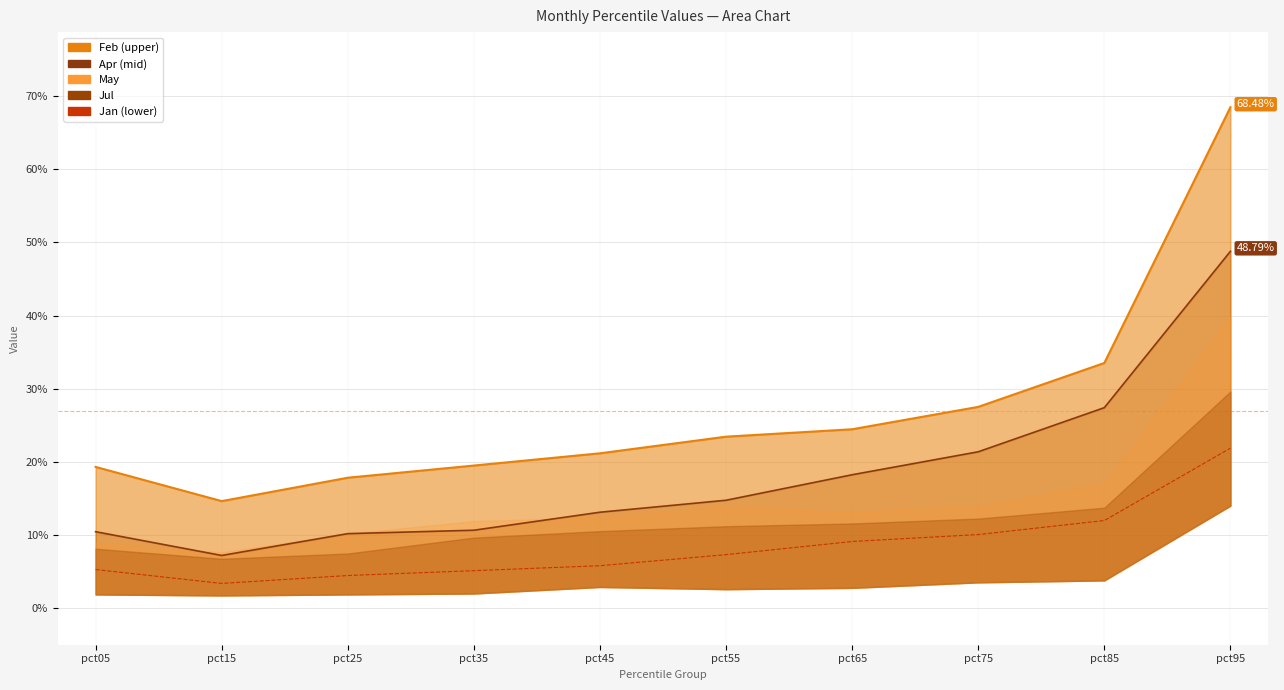

What is the highest value of the Feb-line series?

0.7